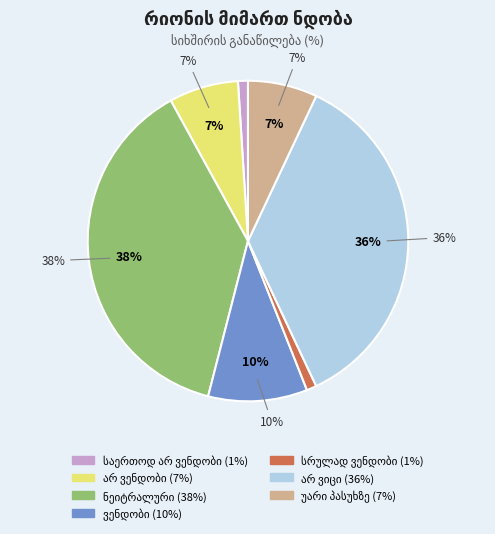

What percentage do ვენდობი and არ ვენდობი together represent?

17.0%